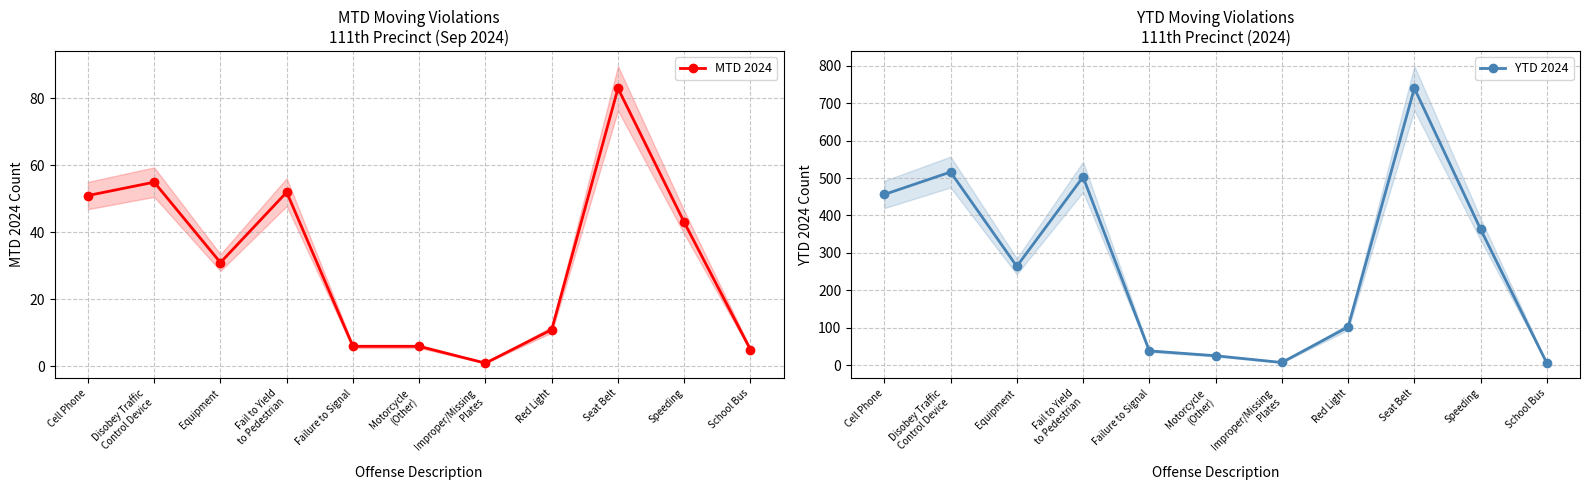

Reading left to right, transcribe all the data shown in this chart.

MTD 2024: 51	55	31	52	6	6	1	11	83	43	5
YTD 2024: 456	516	264	503	38	25	7	102	740	363	5